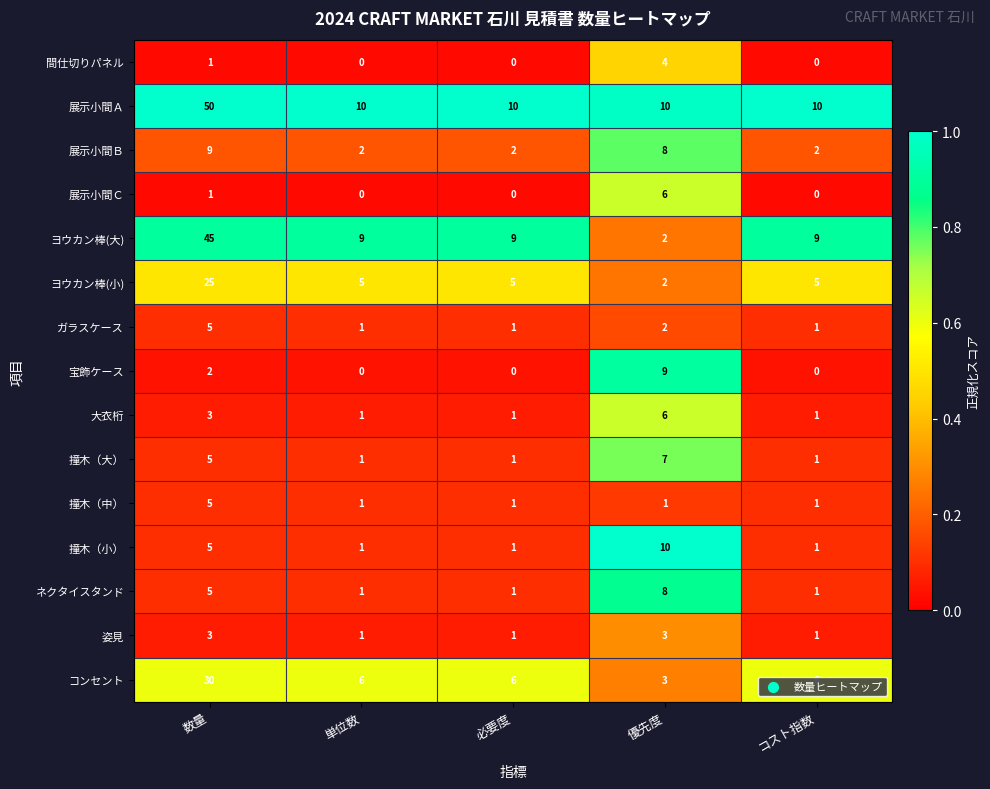

What is the highest value of the ネクタイスタンド series?

8